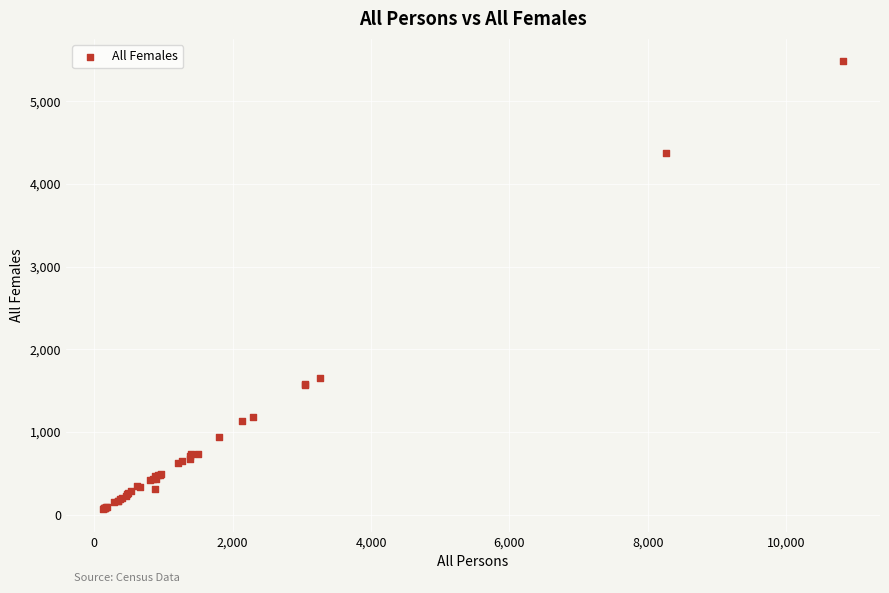

What Y value in the scatter plot is closest to 2773?

1653